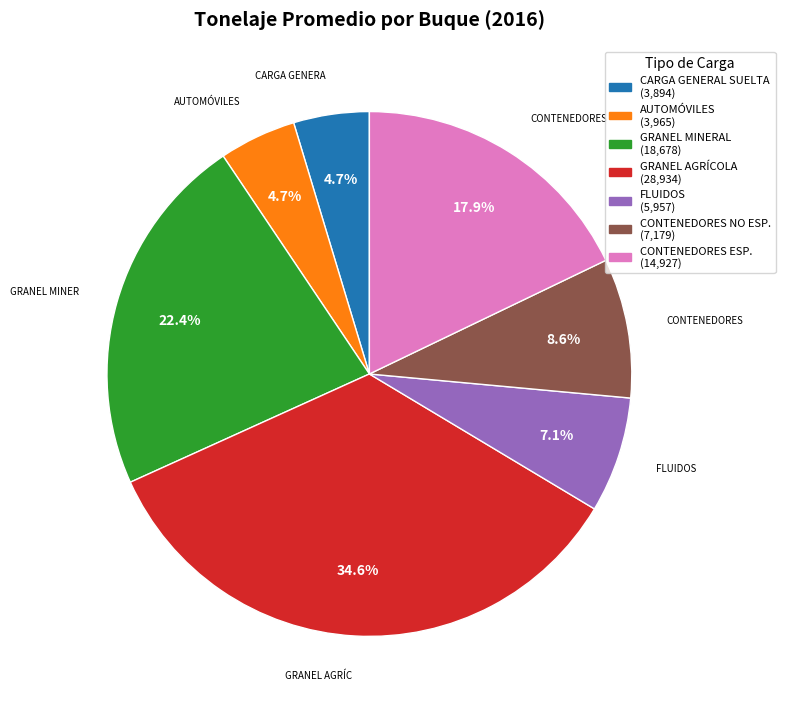

Is there a majority slice in this chart?

No